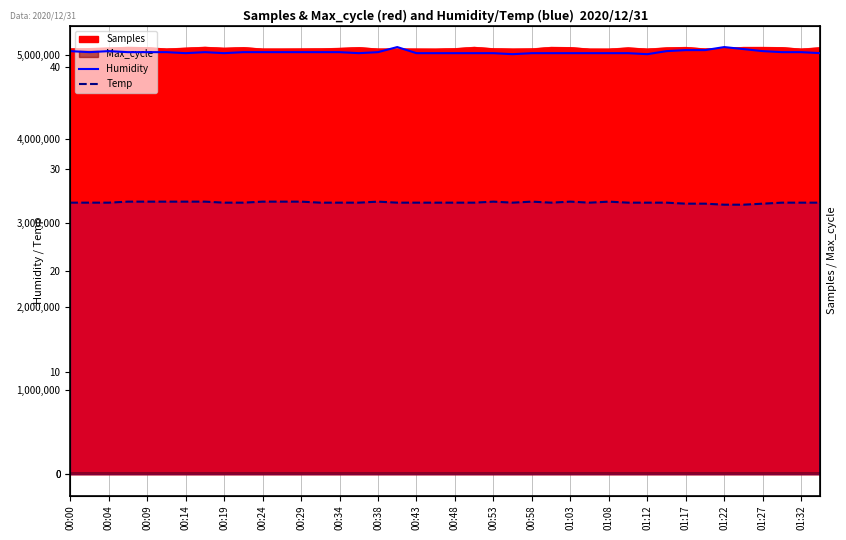

Read the Temp value at 00:00.

26.7